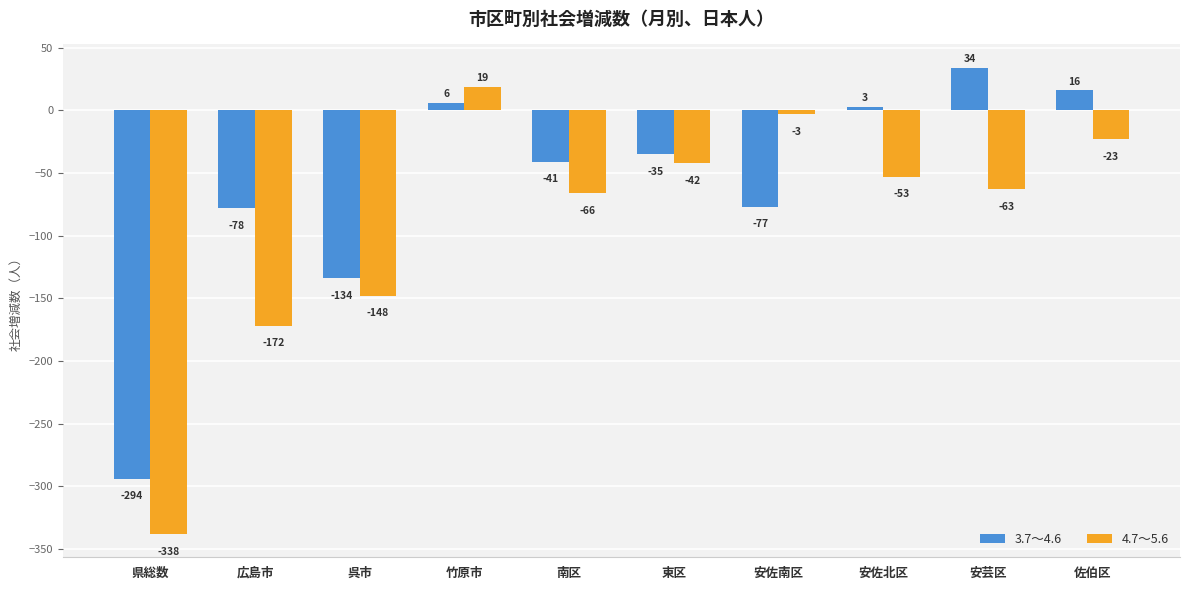

Reading right to left, extract all data points from this chart.

3.7～4.6: 16	34	3	-77	-35	-41	6	-134	-78	-294
4.7～5.6: -23	-63	-53	-3	-42	-66	19	-148	-172	-338